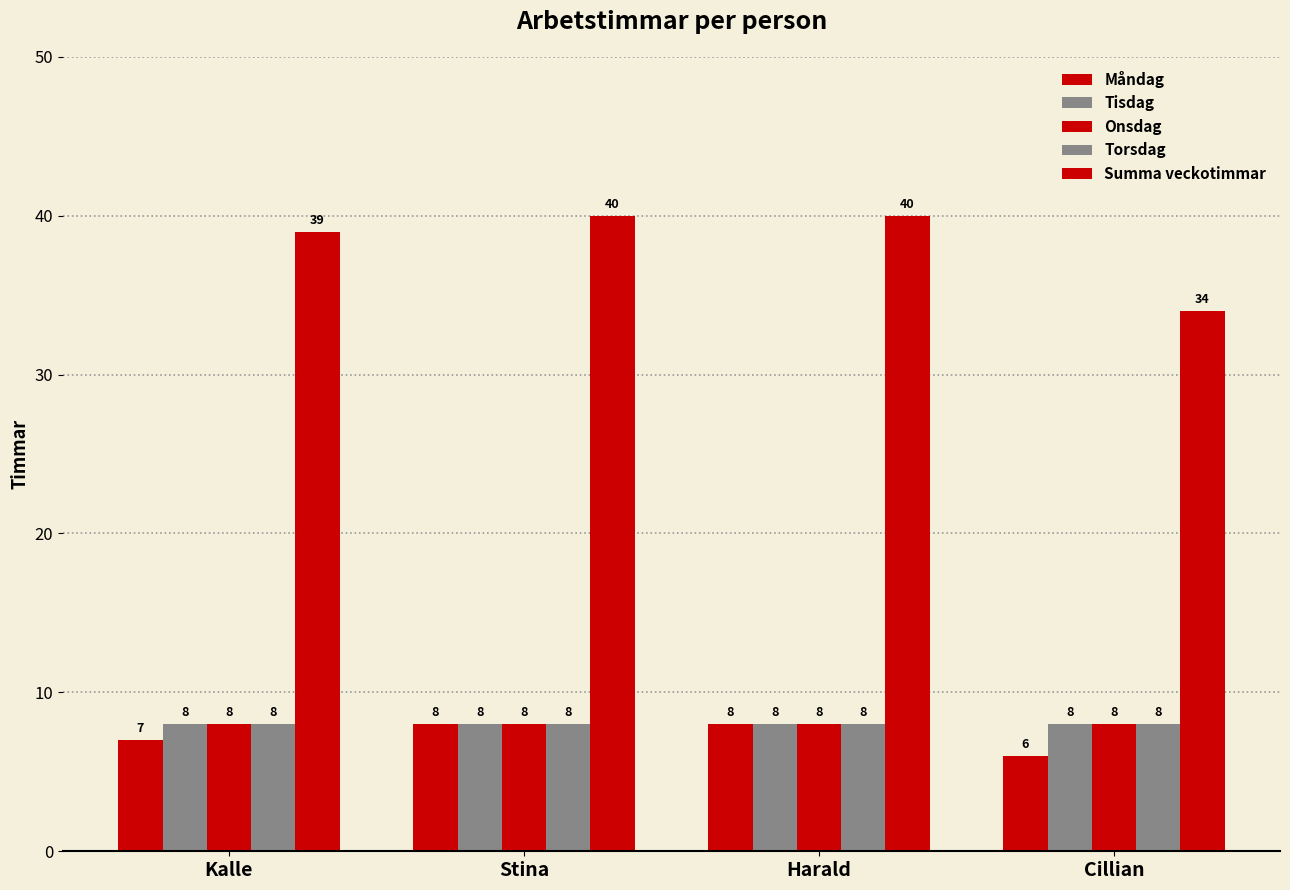

Does the chart contain stacked bars?

No